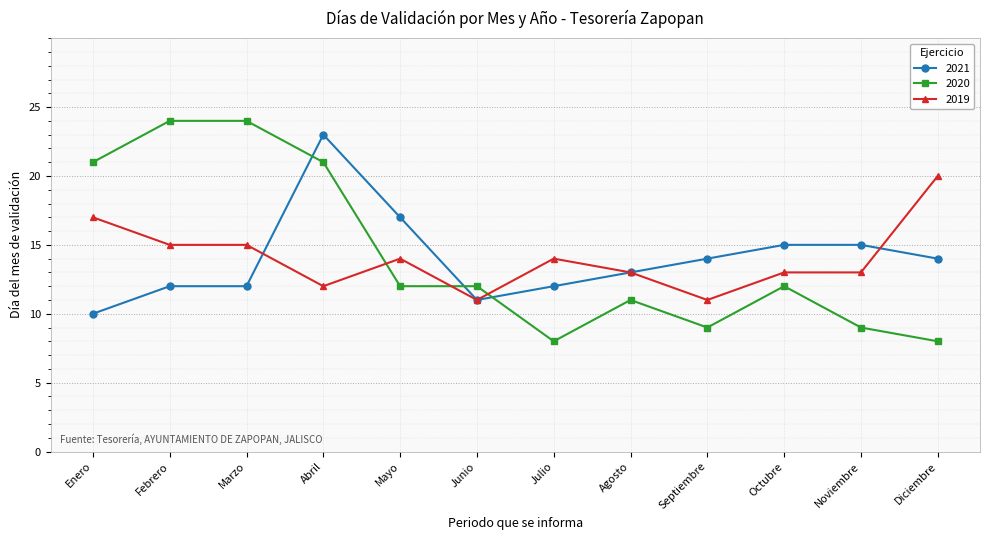

What is the difference between the maximum and minimum values in the 2019 series?

9